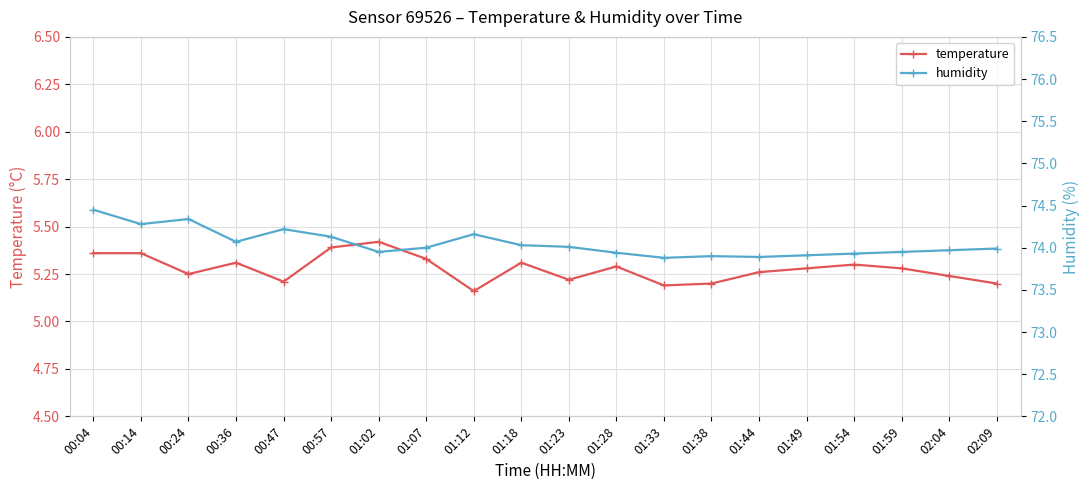

True or false: temperature has a value of 5.4 at 00:14.

True